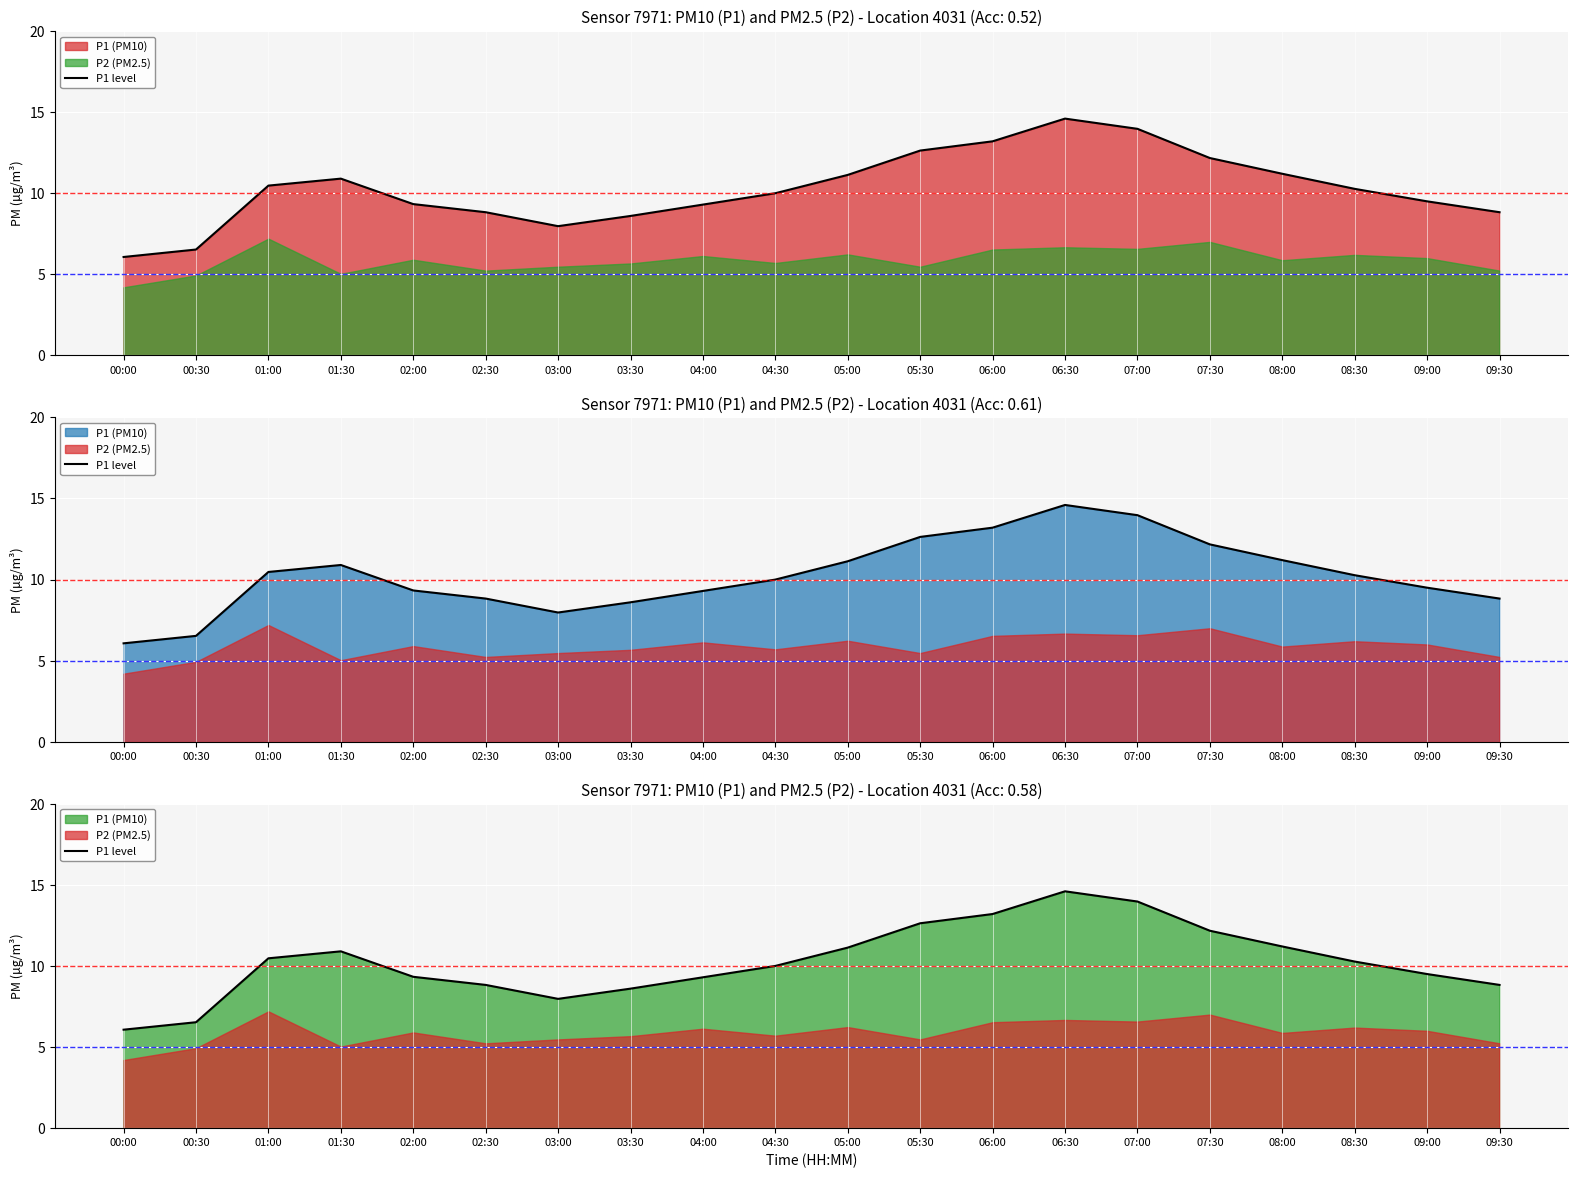

Rank the categories by value from lowest to highest.

00:00, 00:30, 03:00, 03:30, 02:30, 09:30, 04:00, 02:00, 09:00, 04:30, 08:30, 01:00, 01:30, 05:00, 08:00, 07:30, 05:30, 06:00, 07:00, 06:30